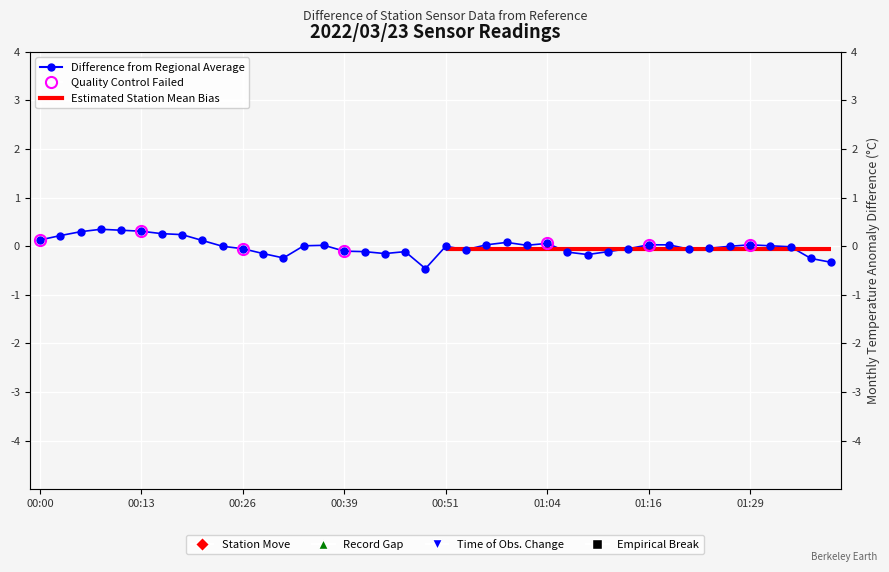

How many positive values are there?

19